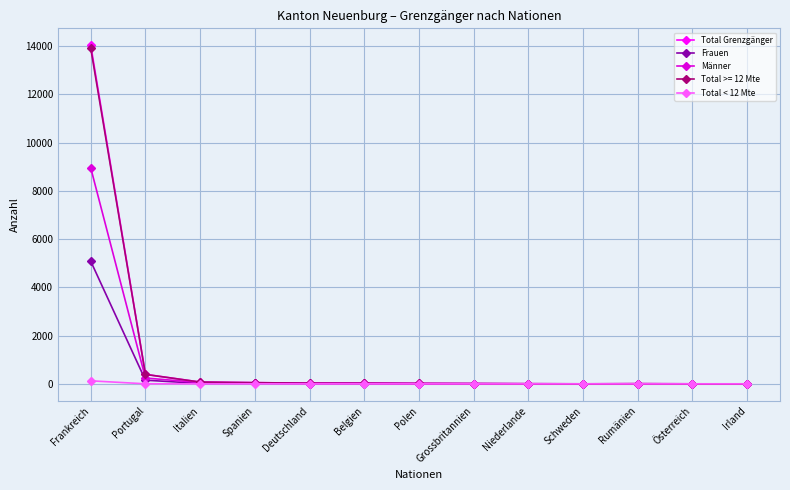

How many lines are shown in the chart?

5